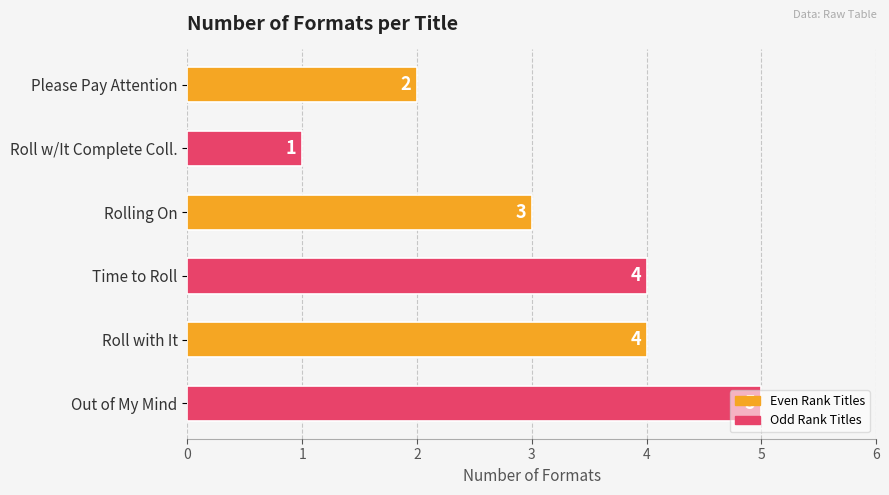

What position from the top is Rolling On?

3